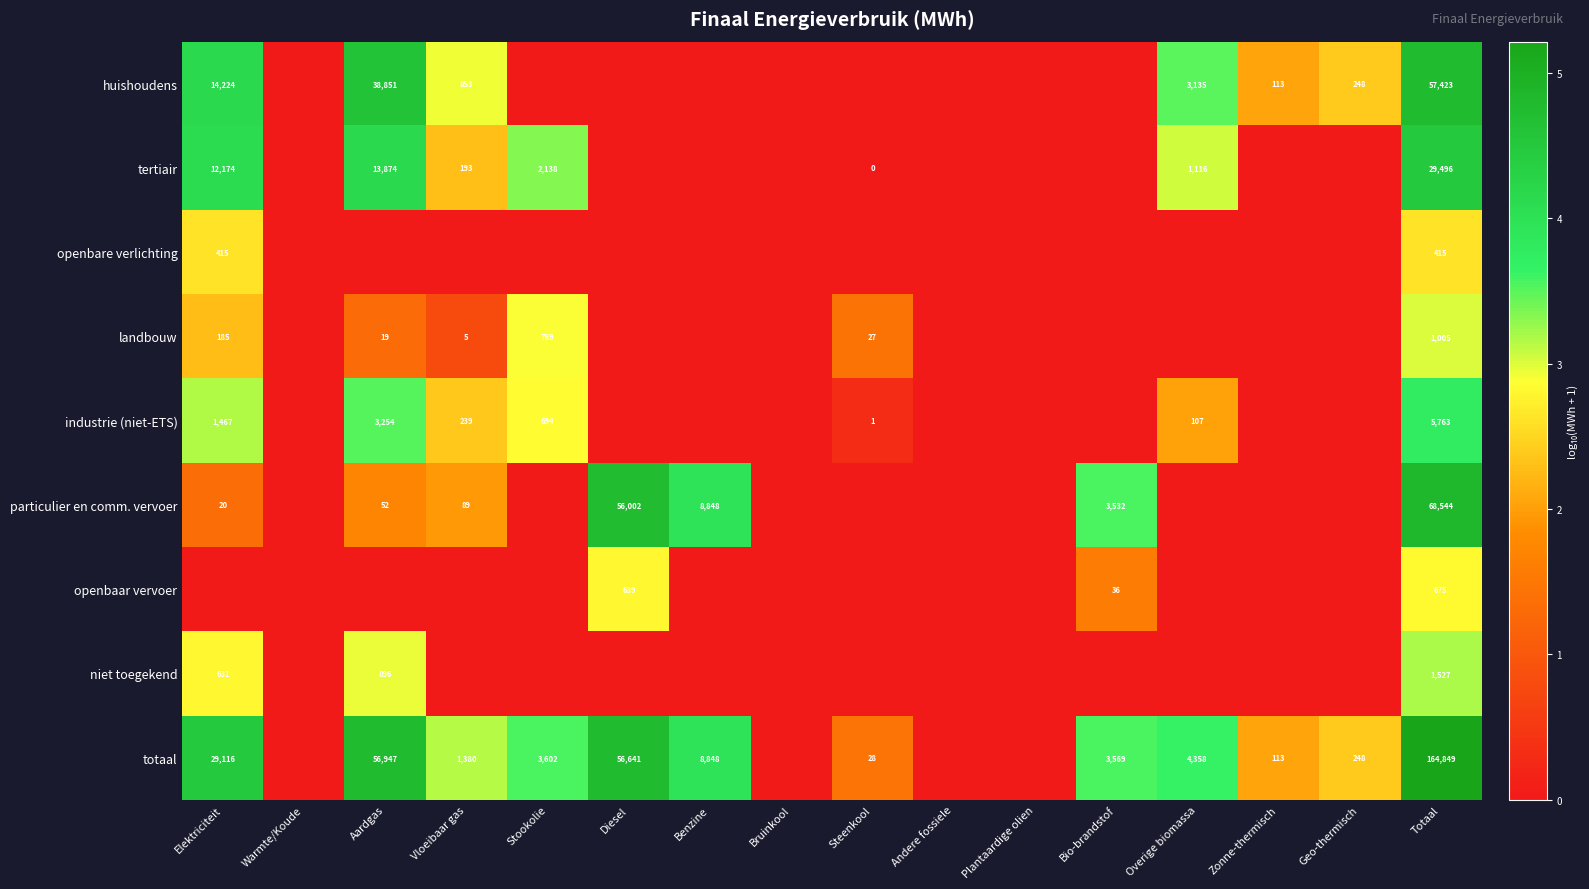

What is the difference between the highest and lowest values at Totaal?

164434